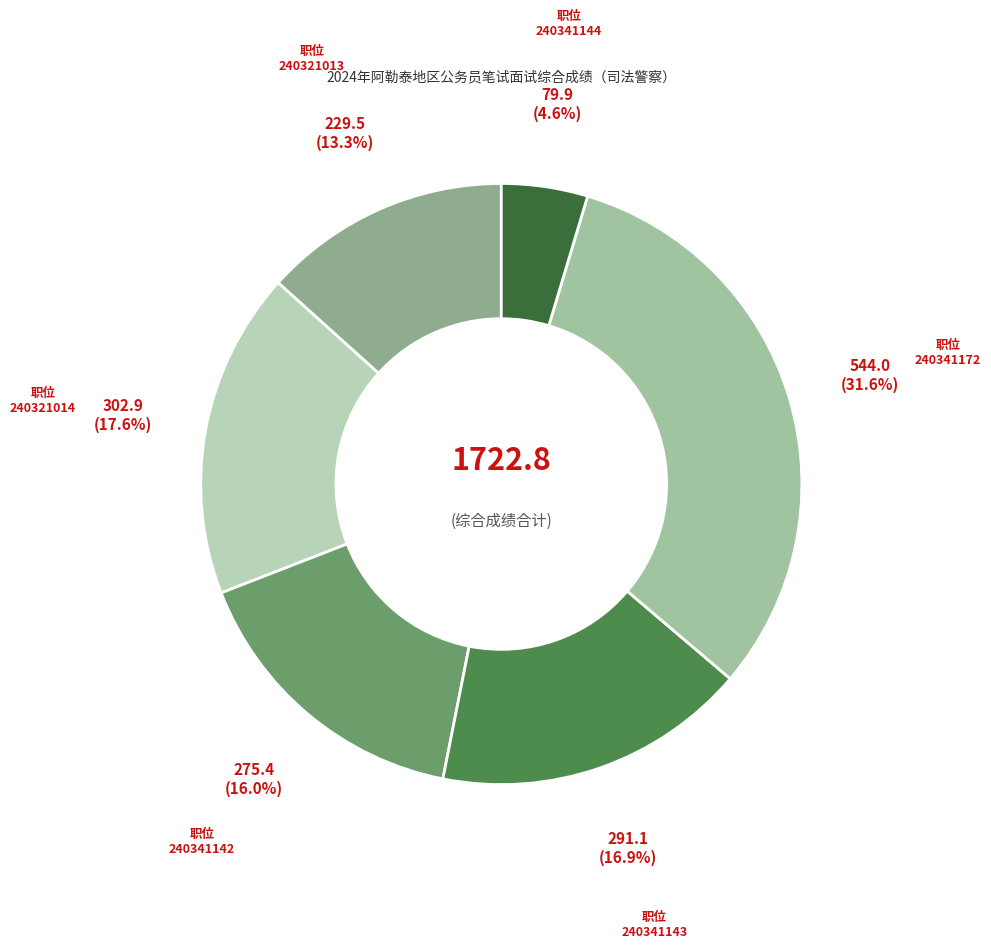

How many slices are in this pie chart?

6